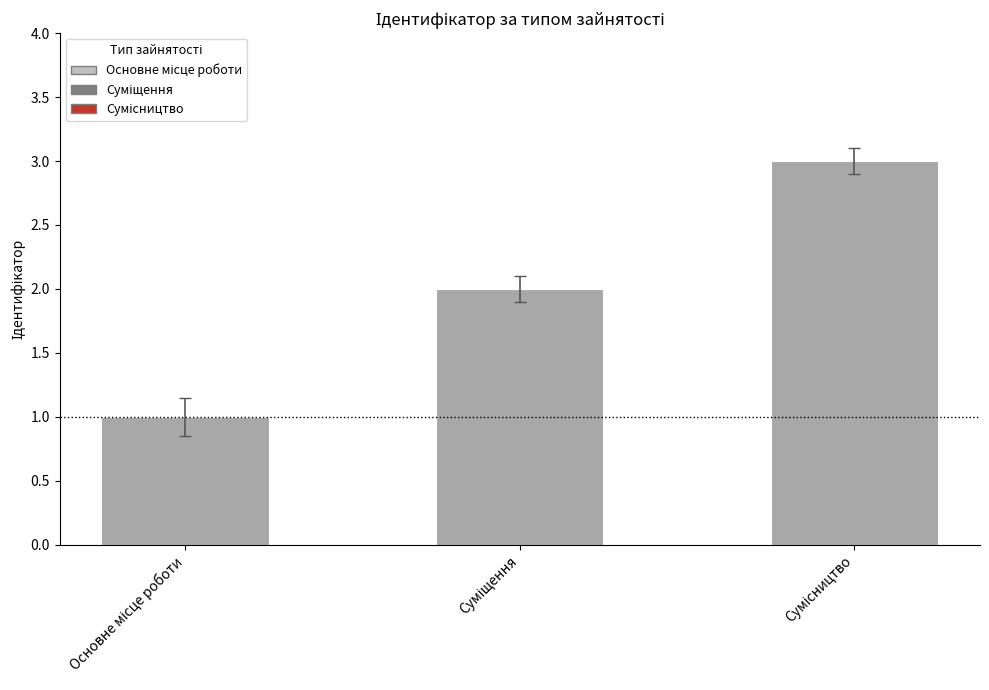

What is the maximum value shown in the chart?

3